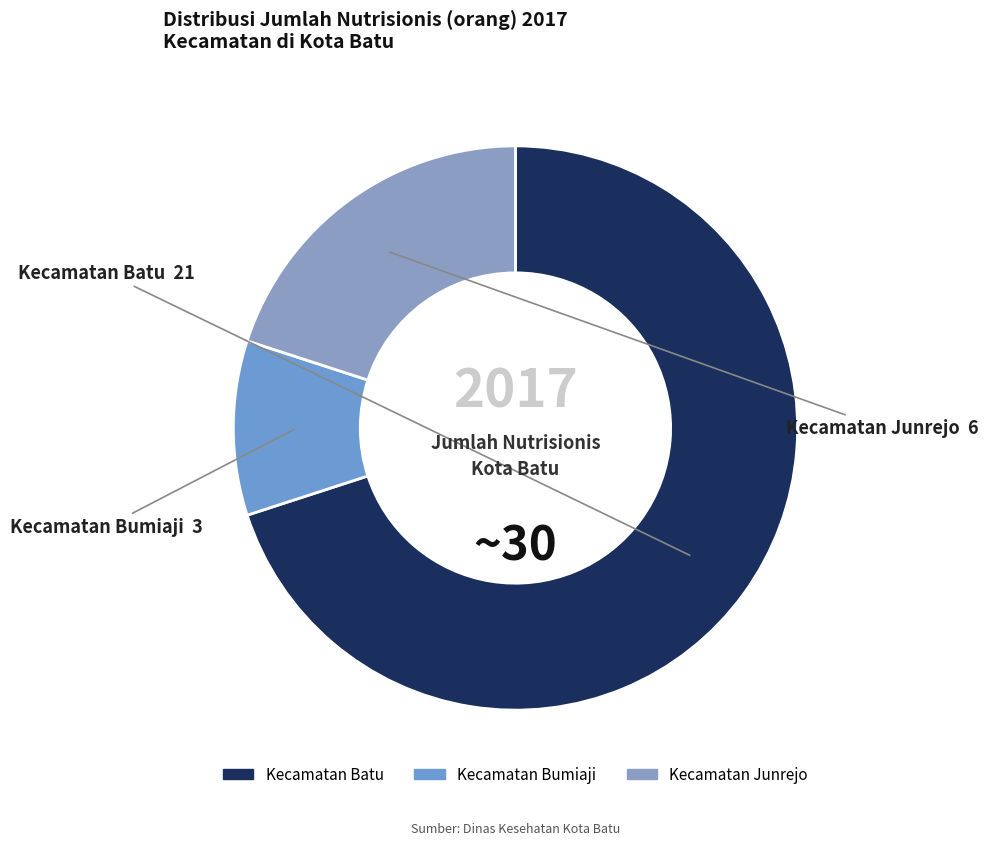

Does Kecamatan Batu account for over 50% of the chart?

Yes